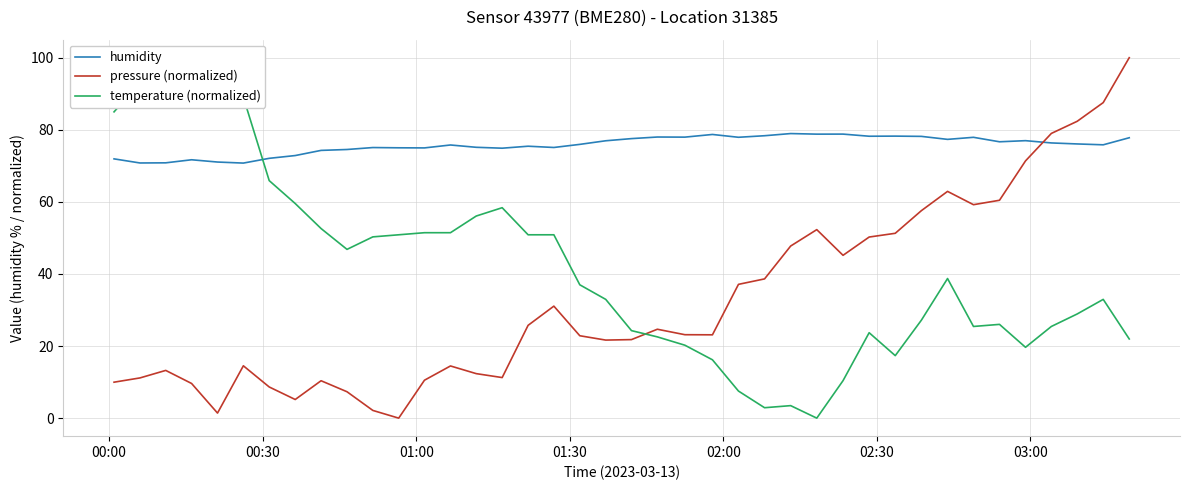

Count the number of data series in this chart.

3